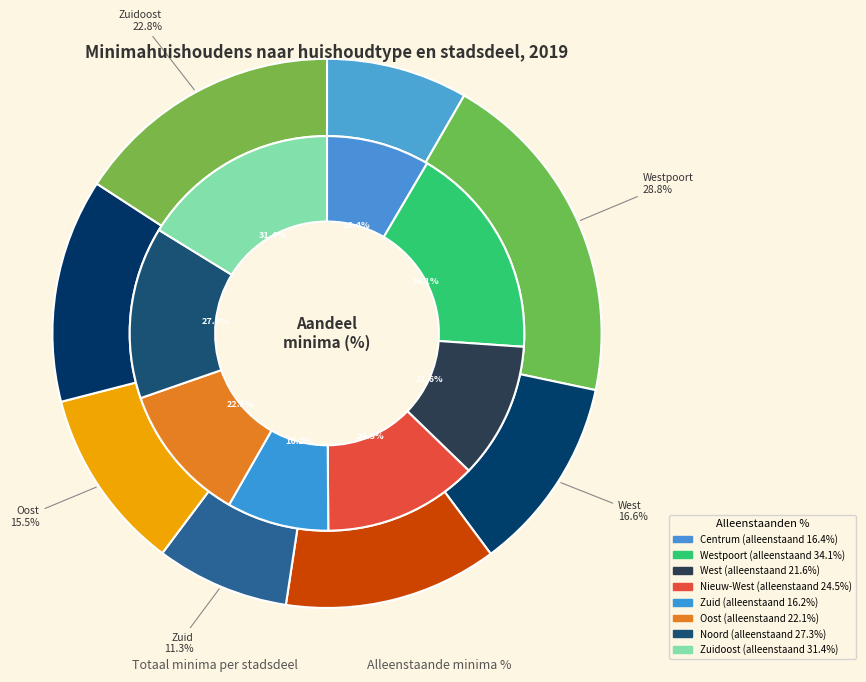

Count the number of slices in the pie.

8